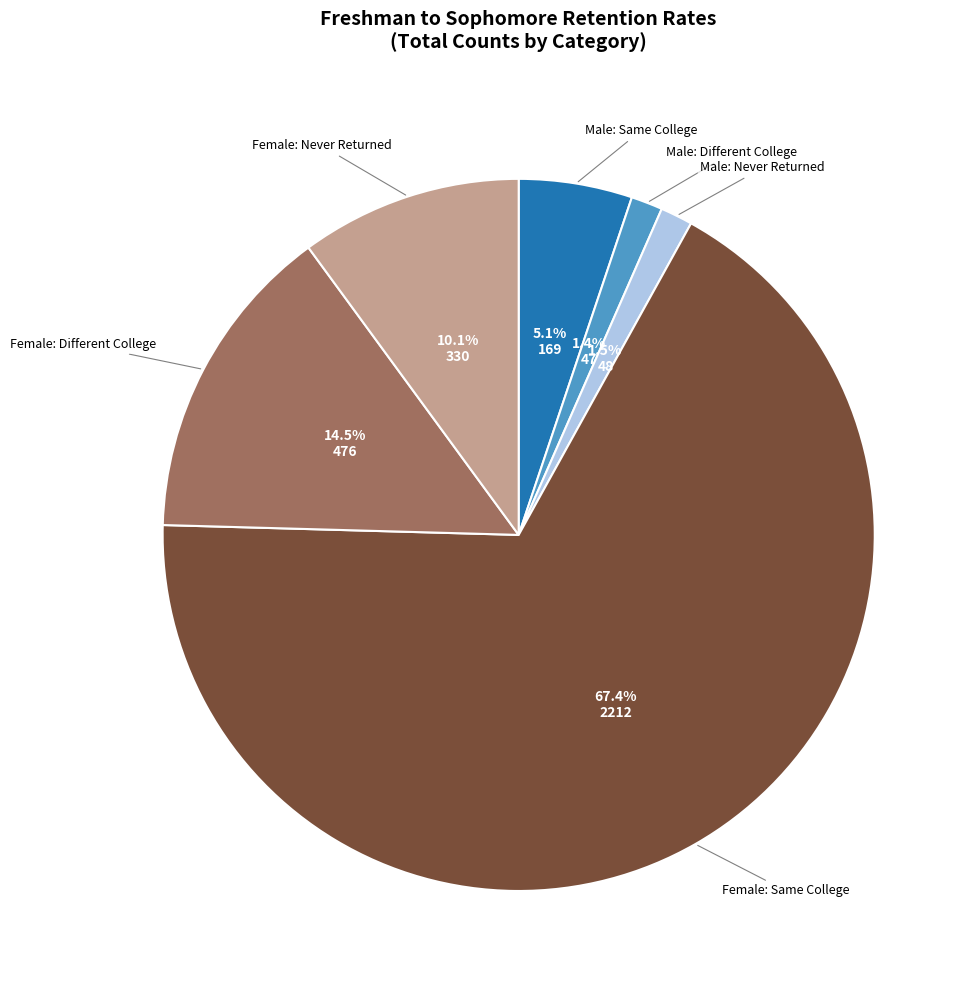

Does any single category account for the majority?

Yes